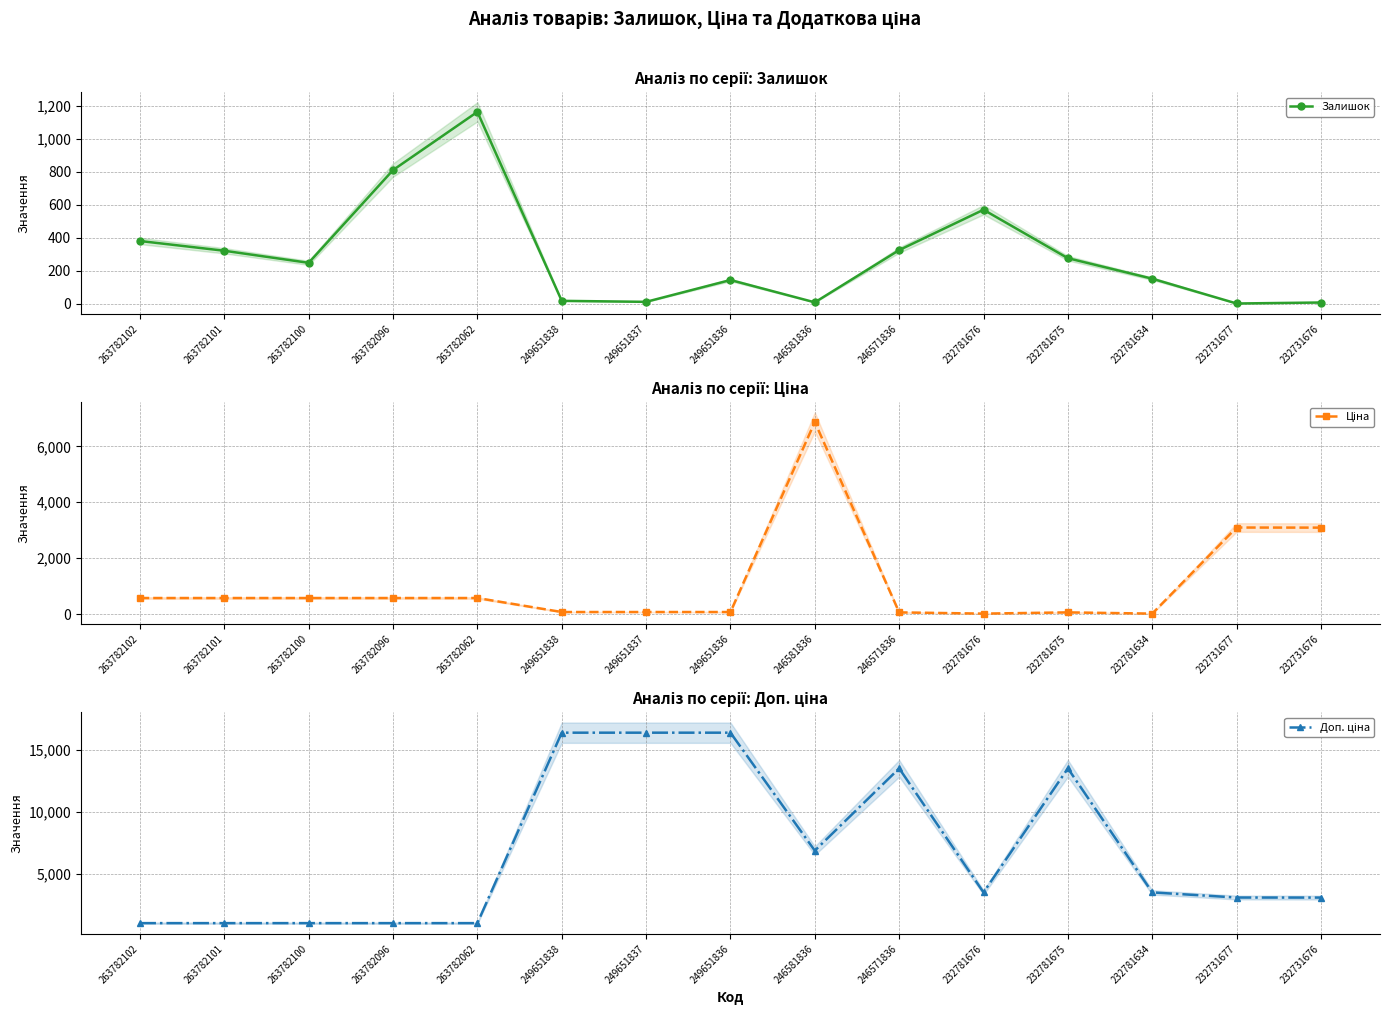

The value of Ціна at 249651837 is 113.5. True or false?

False